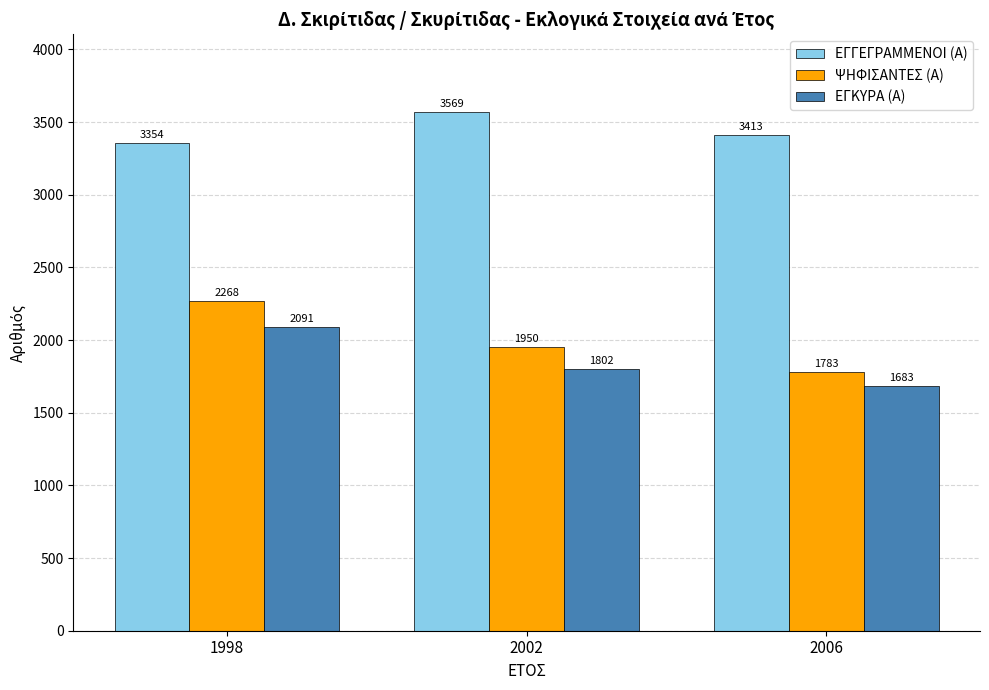

Which series has the widest spread of values?

ΨΗΦΙΣΑΝΤΕΣ (Α)